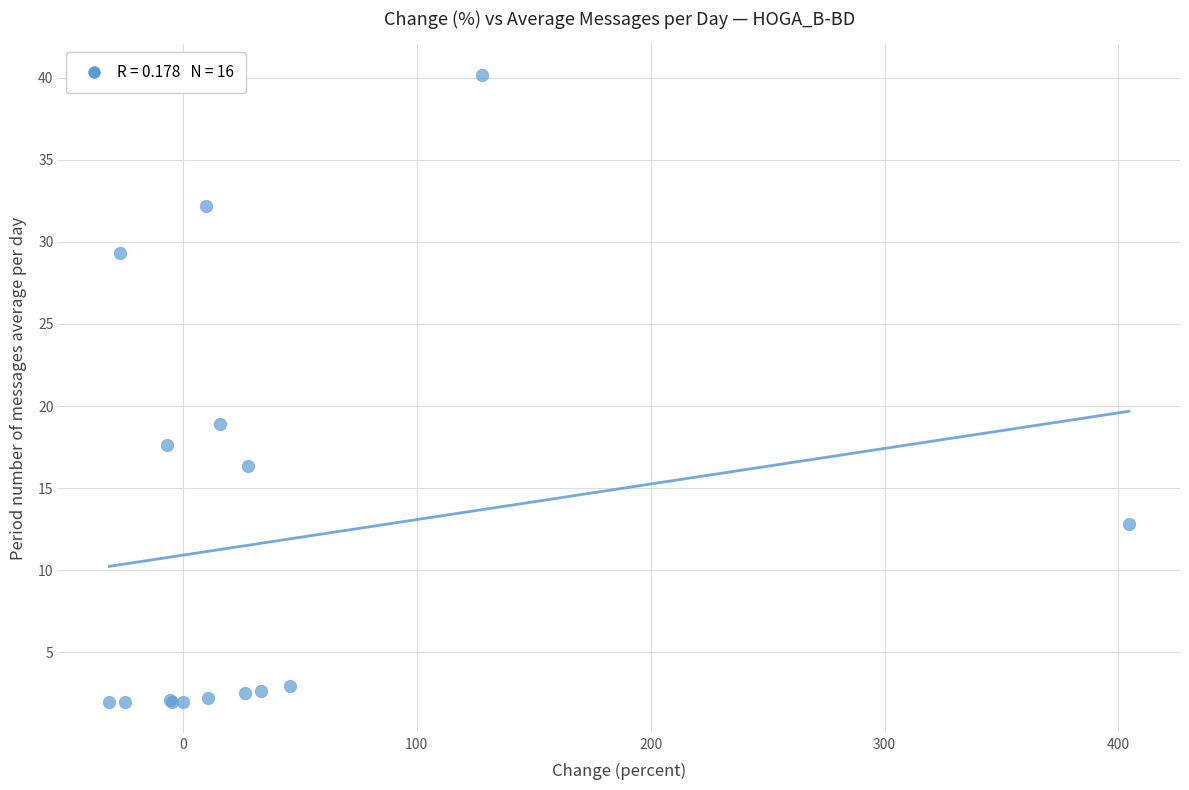

What Y value in the scatter plot is closest to 21?

18.9